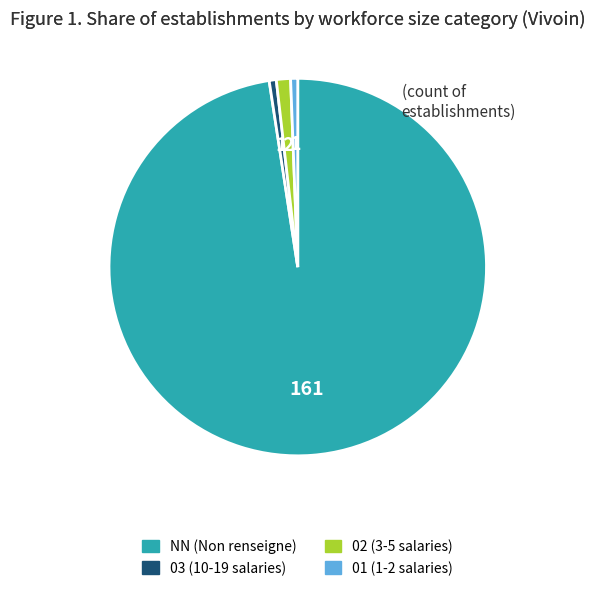

Between 01 (1-2 salaries) and NN (Non renseigne), which is larger?

NN (Non renseigne)